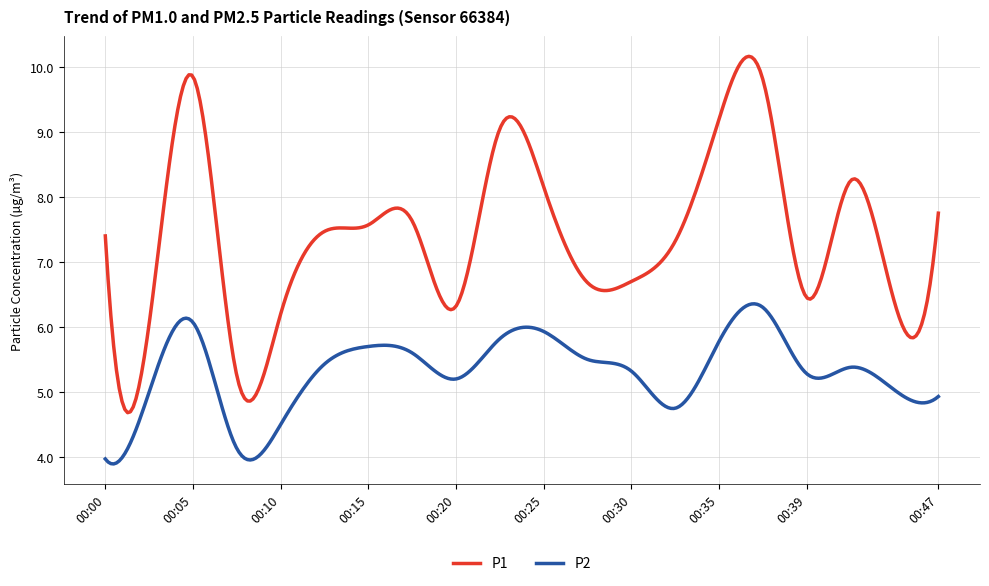

Does the chart have visible grid lines?

Yes